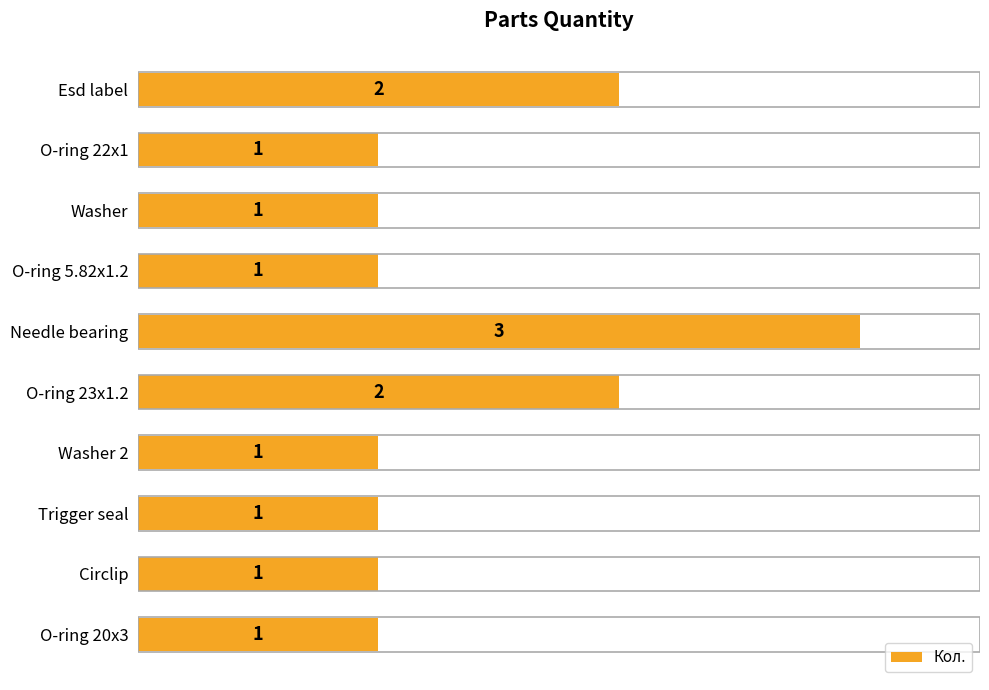

What is the greatest value displayed?

3